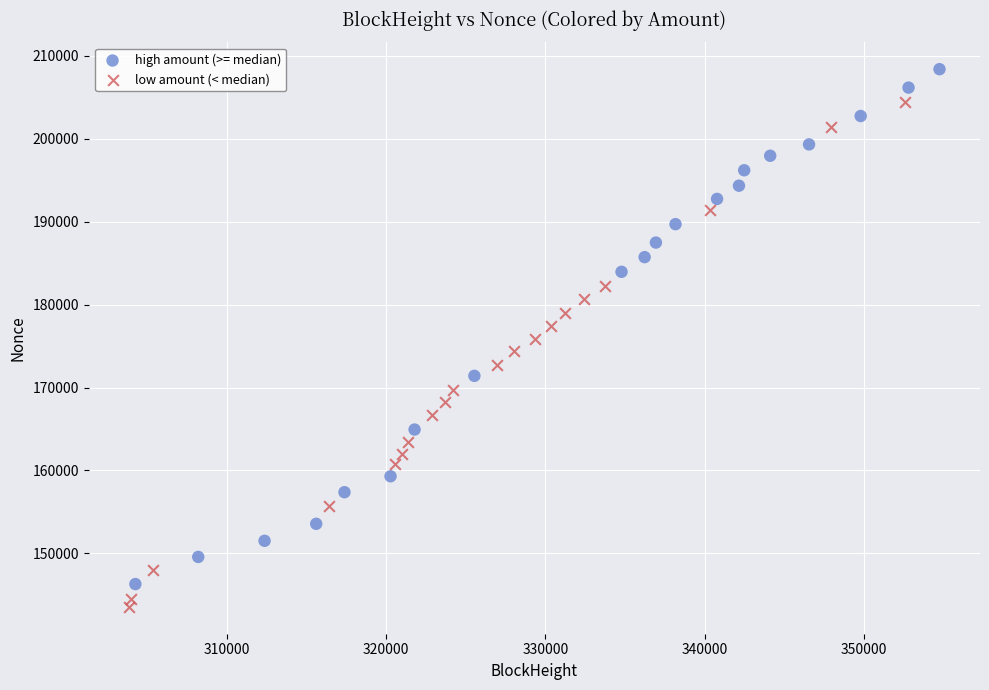

What are all the series names shown in the legend?

high amount (>= median), low amount (< median)